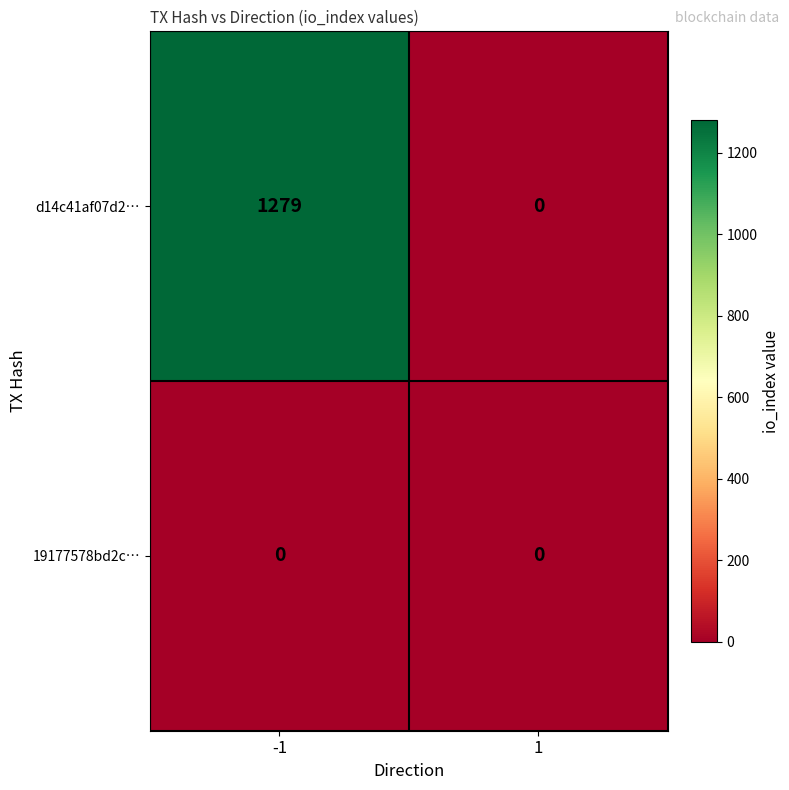

What is the total value across all series at -1?

1279